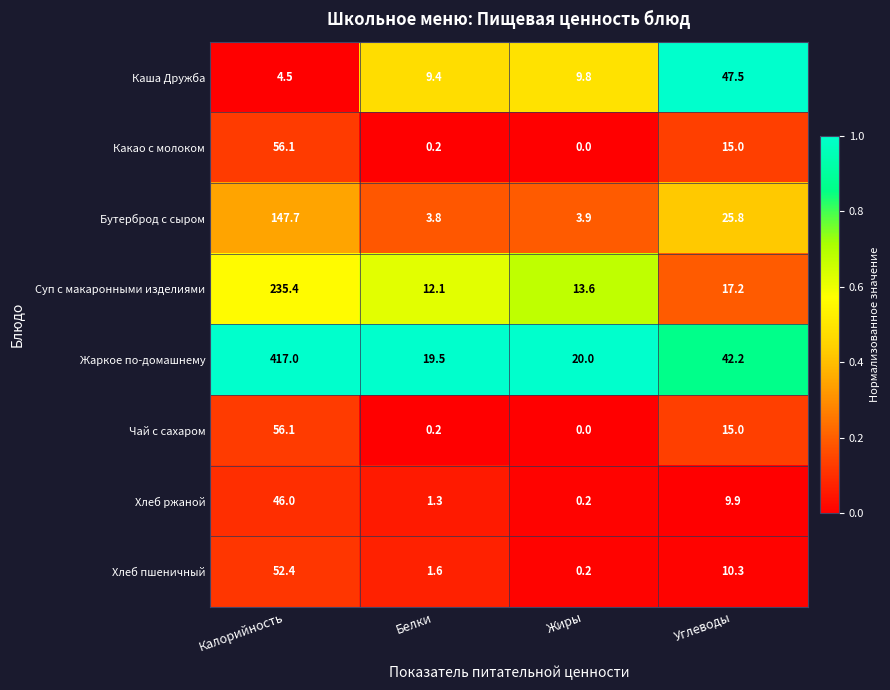

What is the difference between the maximum and second lowest values in the Хлеб ржаной series?

44.7